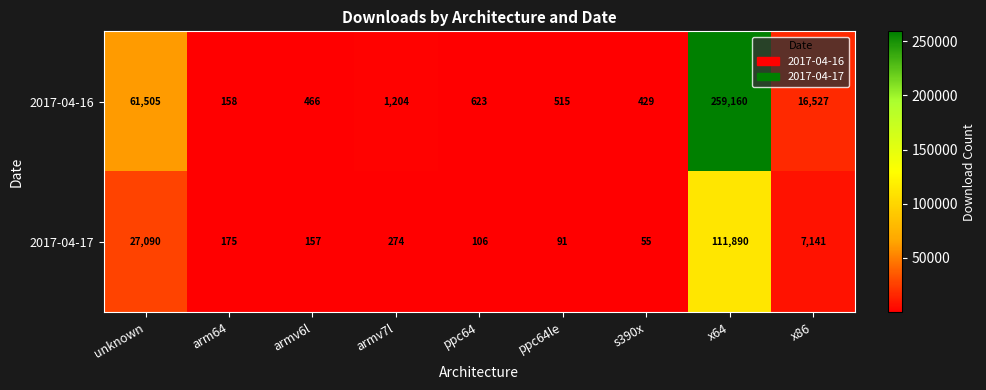

What is the difference between the 2017-04-17 values at armv6l and armv7l?

117